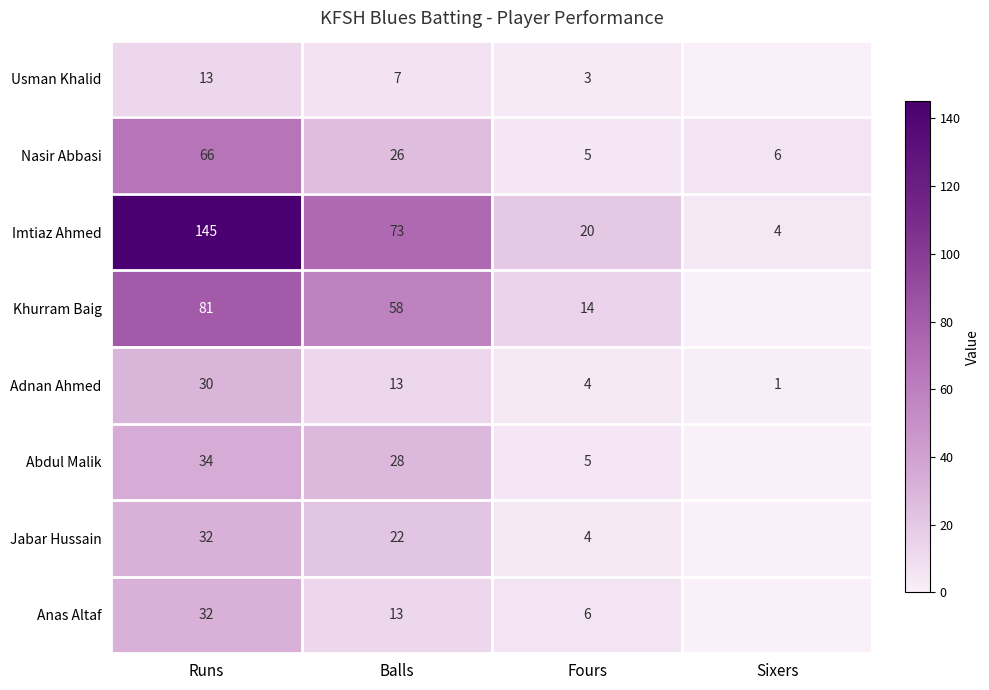

What is the sum of all Nasir Abbasi values?

103